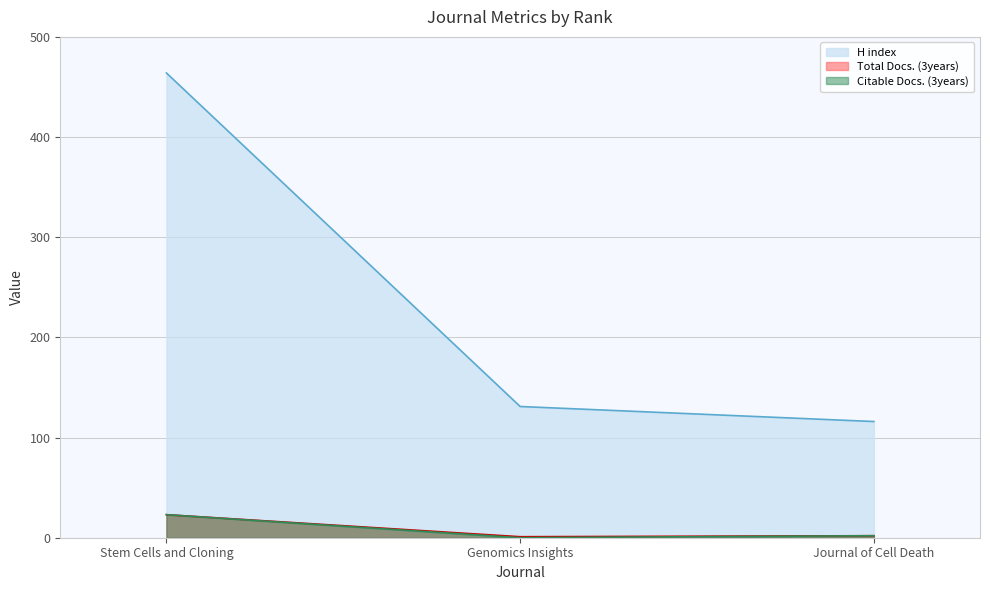

List the series in order of their peak value, lowest first.

Total Docs. (3years), Citable Docs. (3years), H index